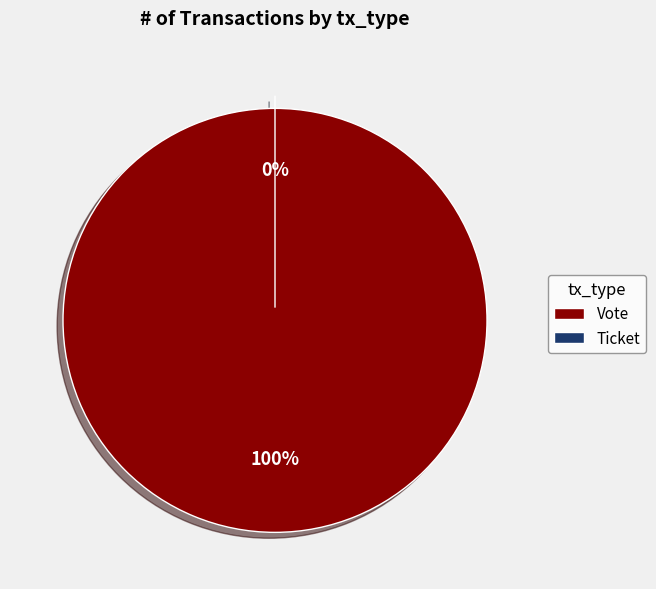

Count the number of slices in the pie.

2